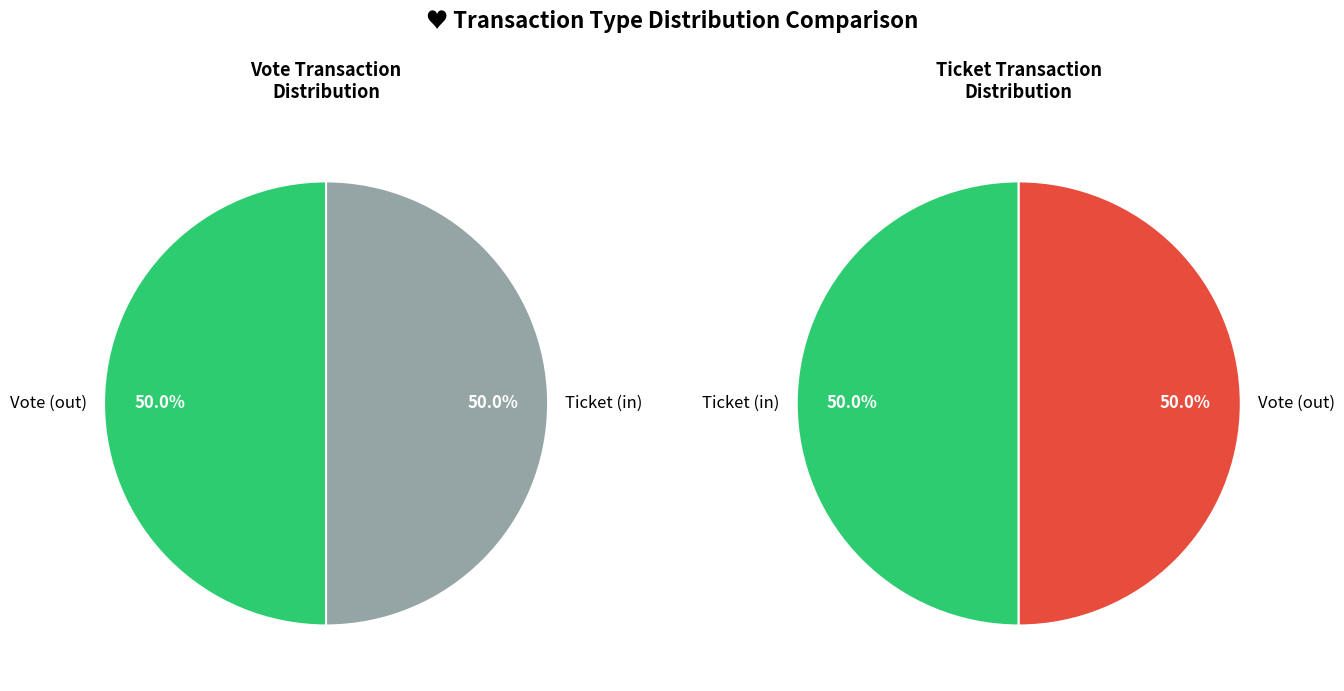

What is the smallest slice in the pie chart?

Ticket